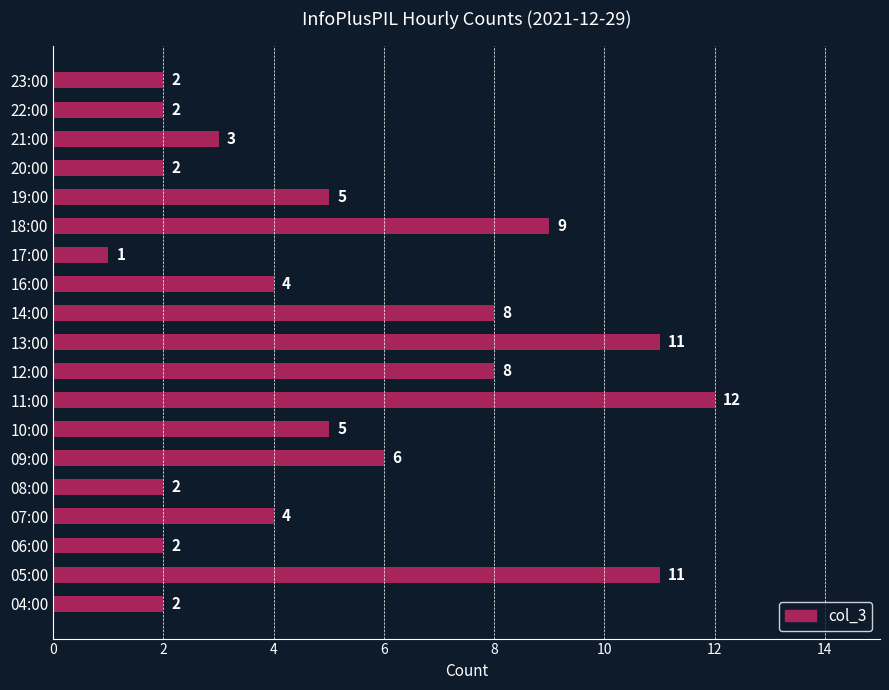

What is the maximum value shown in the chart?

12